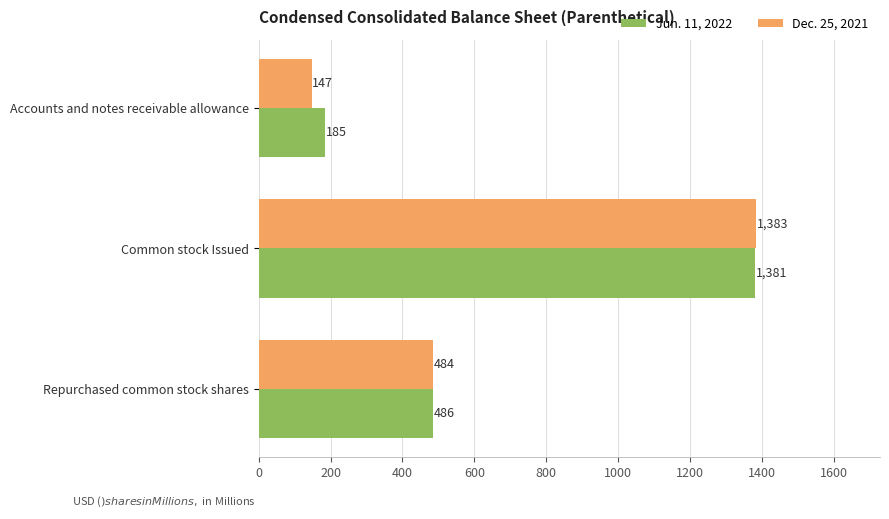

Rank the series by their average value, from highest to lowest.

Jun. 11, 2022, Dec. 25, 2021